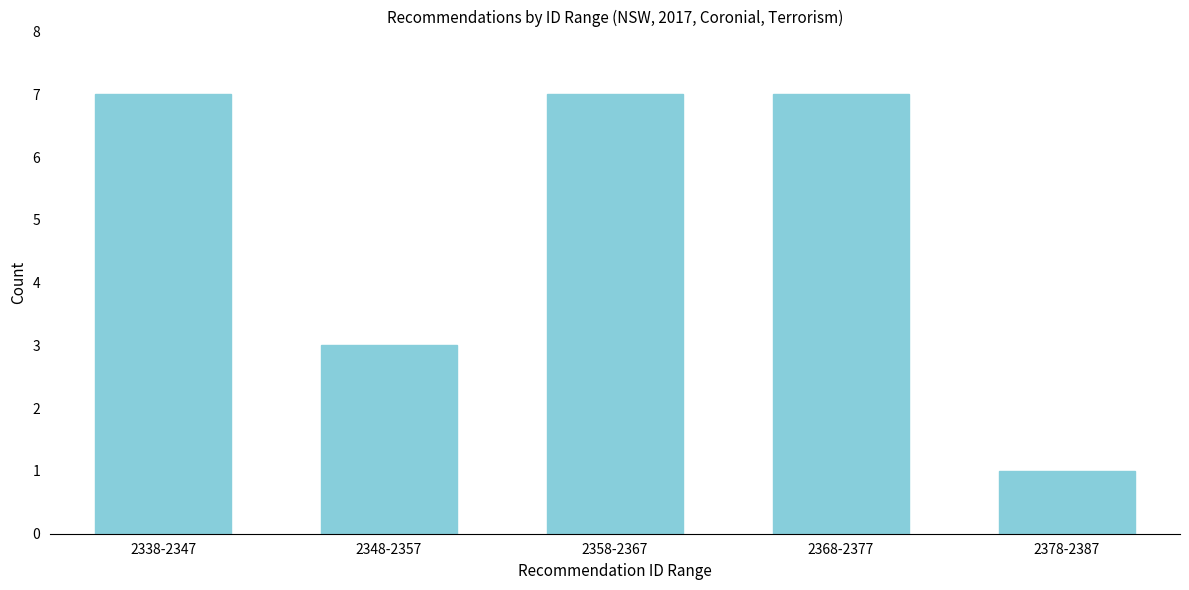

Reading left to right, extract all data points from this chart.

7	3	7	7	1